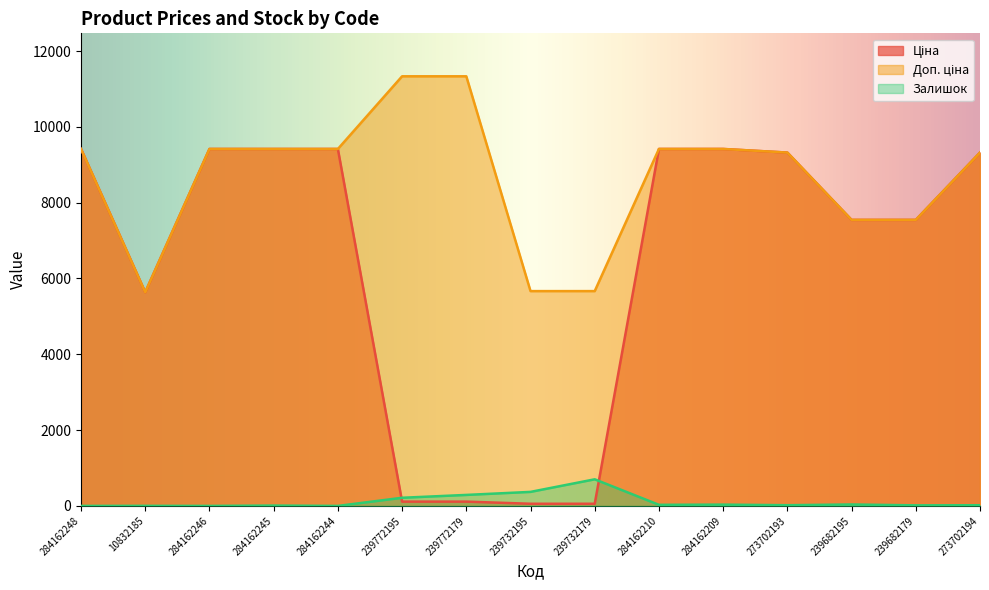

How many series are shown in this chart?

3